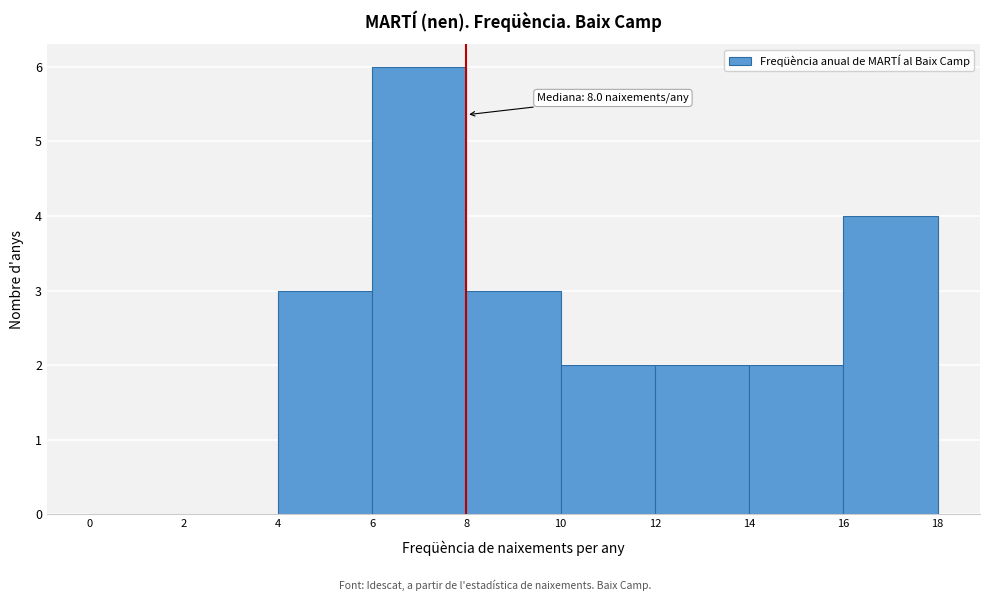

Over which range of the x-axis is the bar tallest?

6 to 8